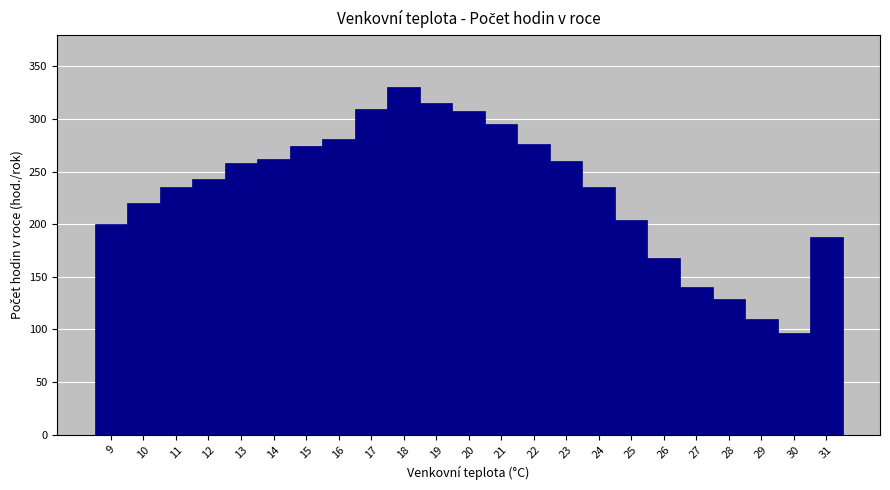

Reading left to right, transcribe this chart: for each bar, give the range it covers on the x-axis and its height. The values are not printed on the chart, so give them approximately, as read against the axis.

8.5 to 9.5: 200
9.5 to 10.5: 220
10.5 to 11.5: 235
11.5 to 12.5: 245
12.5 to 13.5: 260
13.5 to 14.5: 260
14.5 to 15.5: 275
15.5 to 16.5: 280
16.5 to 17.5: 310
17.5 to 18.5: 330
18.5 to 19.5: 315
19.5 to 20.5: 310
20.5 to 21.5: 295
21.5 to 22.5: 275
22.5 to 23.5: 260
23.5 to 24.5: 235
24.5 to 25.5: 205
25.5 to 26.5: 170
26.5 to 27.5: 140
27.5 to 28.5: 130
28.5 to 29.5: 110
29.5 to 30.5: 95
30.5 to 31.5: 190